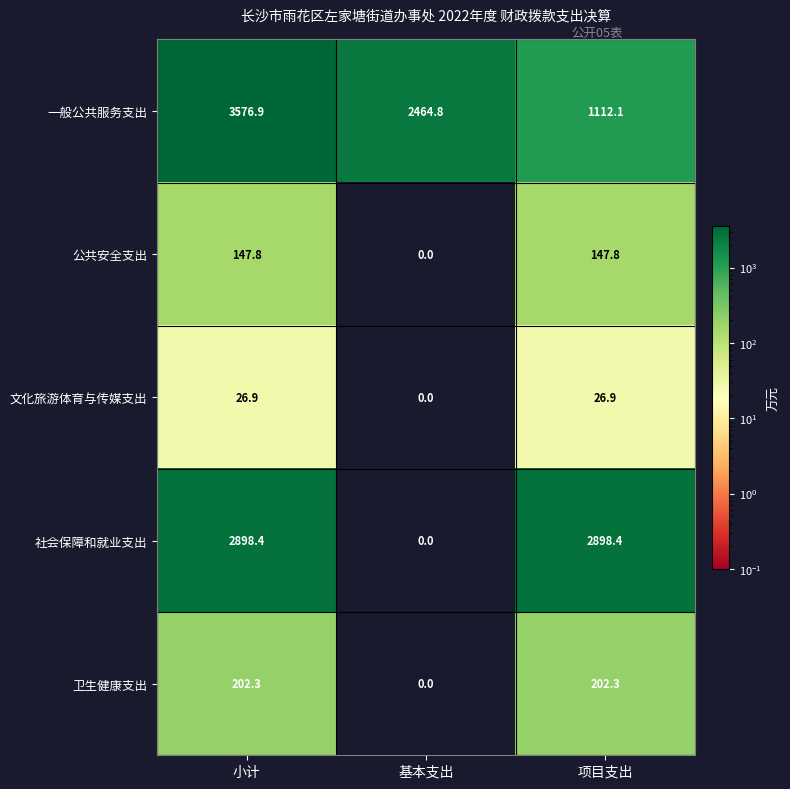

Which series has the largest total across all categories?

一般公共服务支出